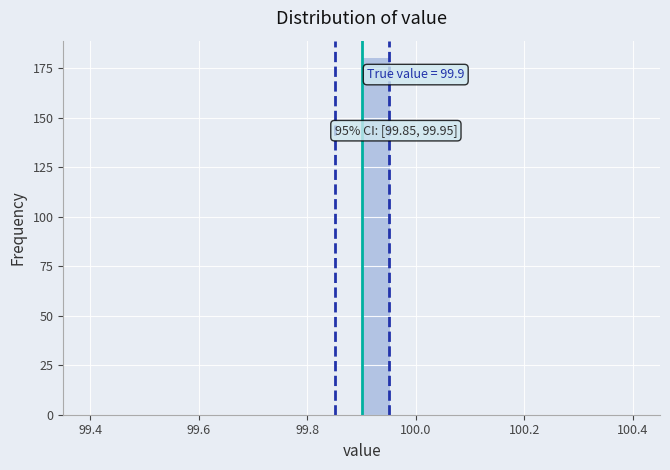

Around what value on the x-axis is the tallest bar? Give the approximate position of its centre, as read against the axis.

99.92